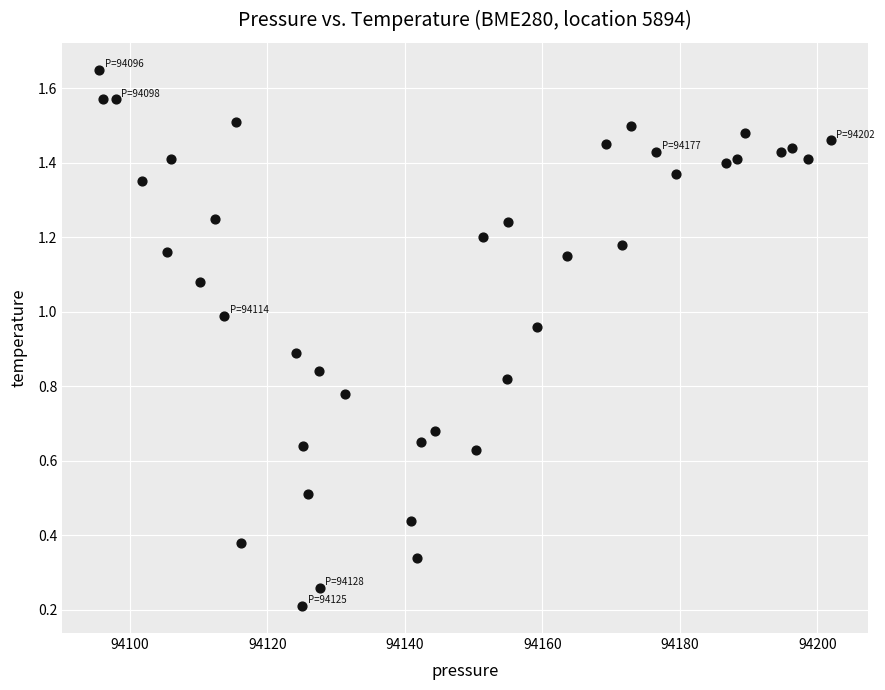

What is the range of X values (max minus min)?

106.4